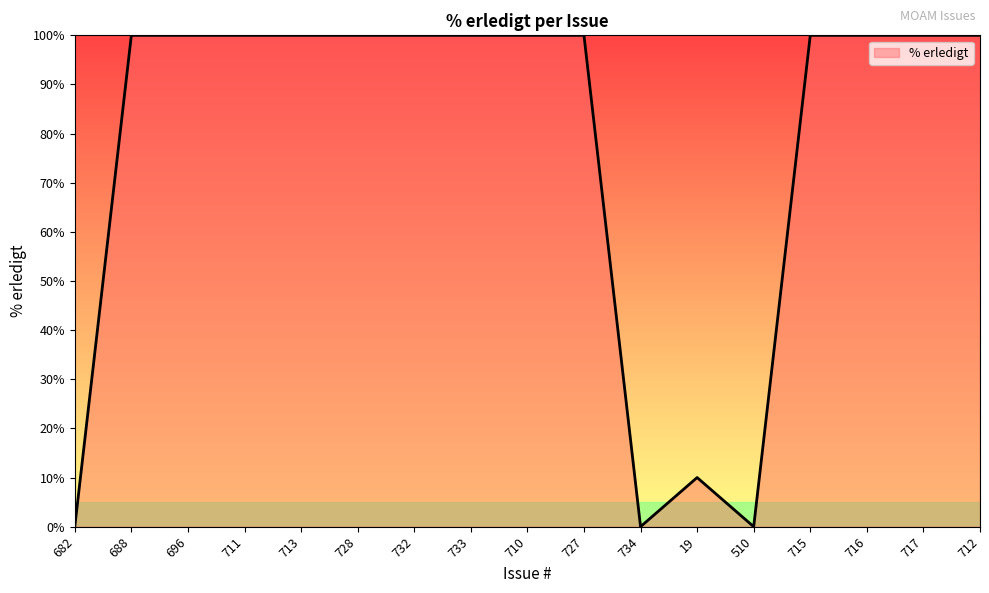

Reading right to left, list all the values displayed in this chart.

100	100	100	100	0	10	0	100	100	100	100	100	100	100	100	100	0